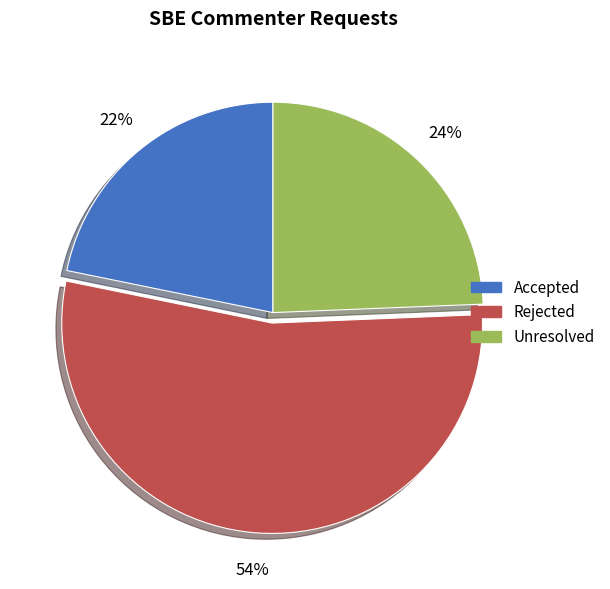

Which slice is the smallest?

Accepted